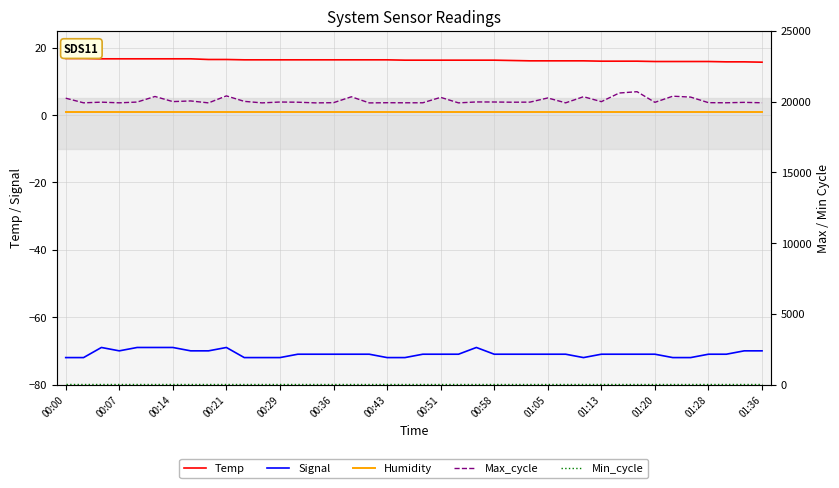

The Max_cycle series shows 19917.0 at 01:36. True or false?

True